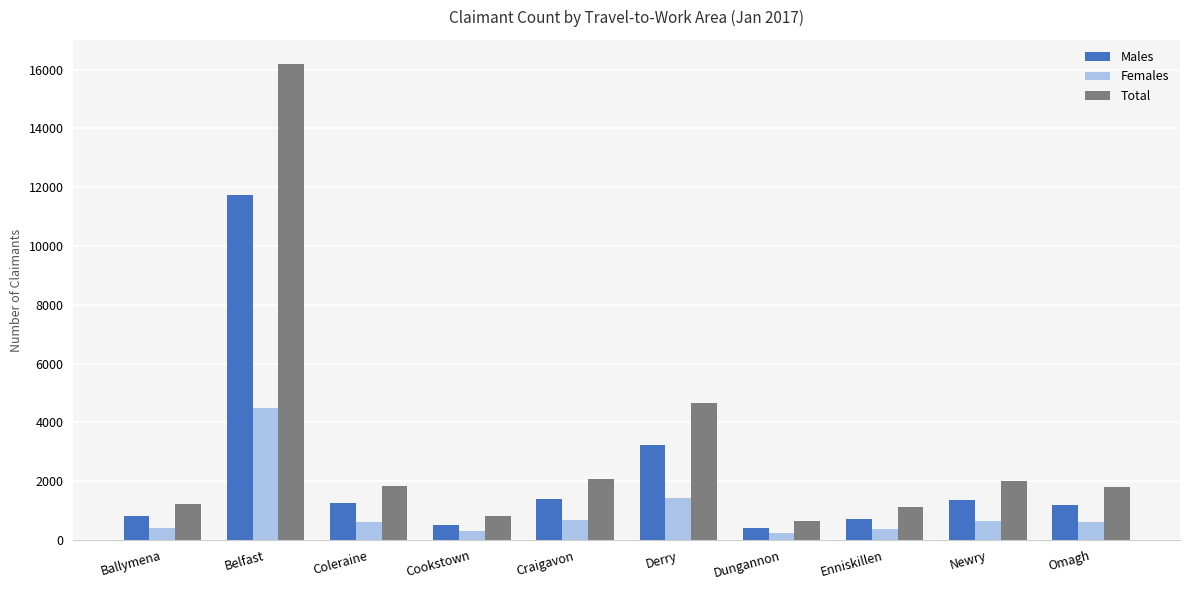

Which series has the largest range (max minus min)?

Total